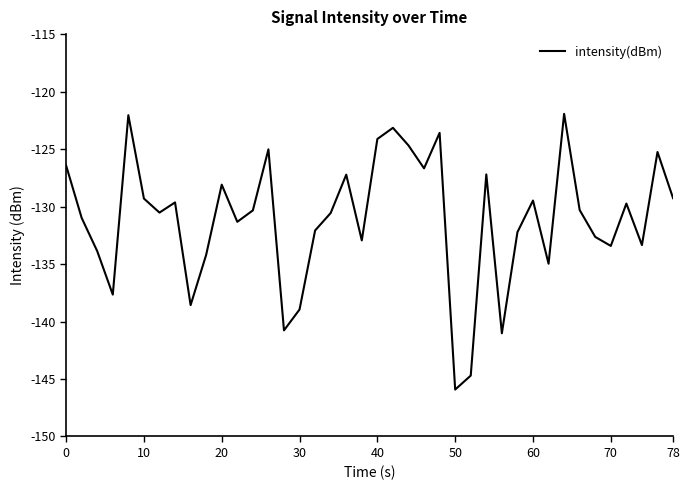

What is the smallest value displayed?

-145.9